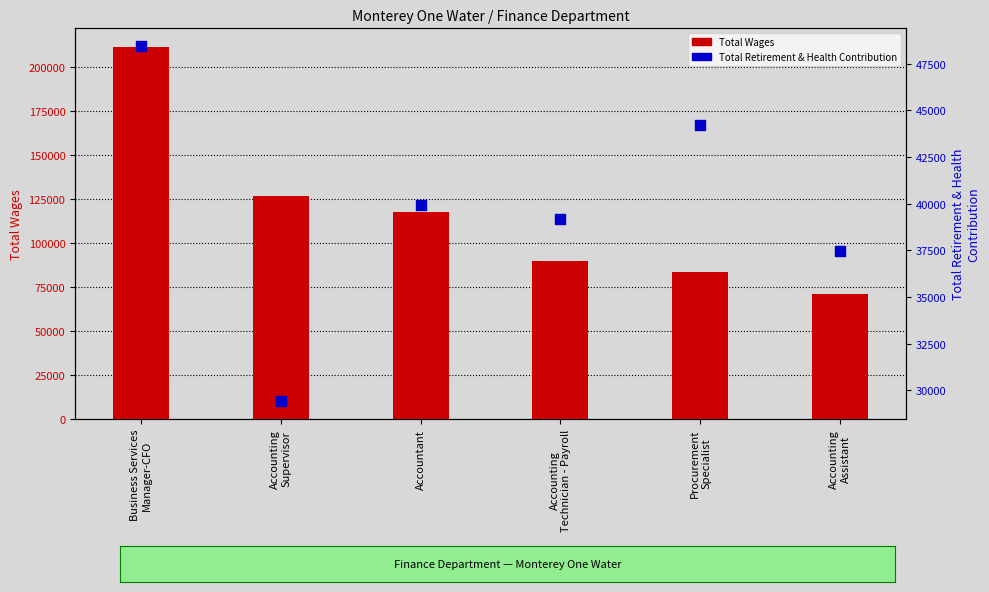

What are all the series names shown in the legend?

Total Wages, Total Retirement & Health Contribution